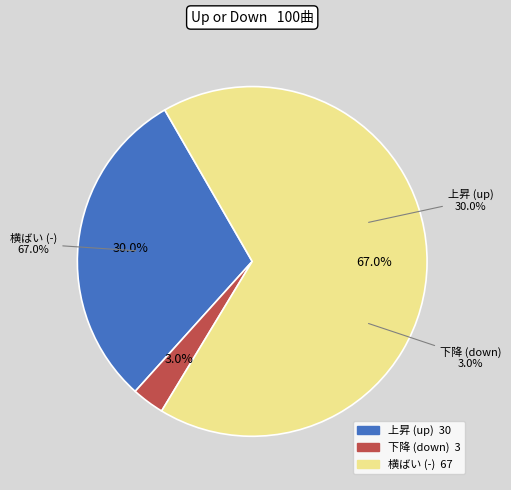

Rank the categories by value from highest to lowest.

-, up, down